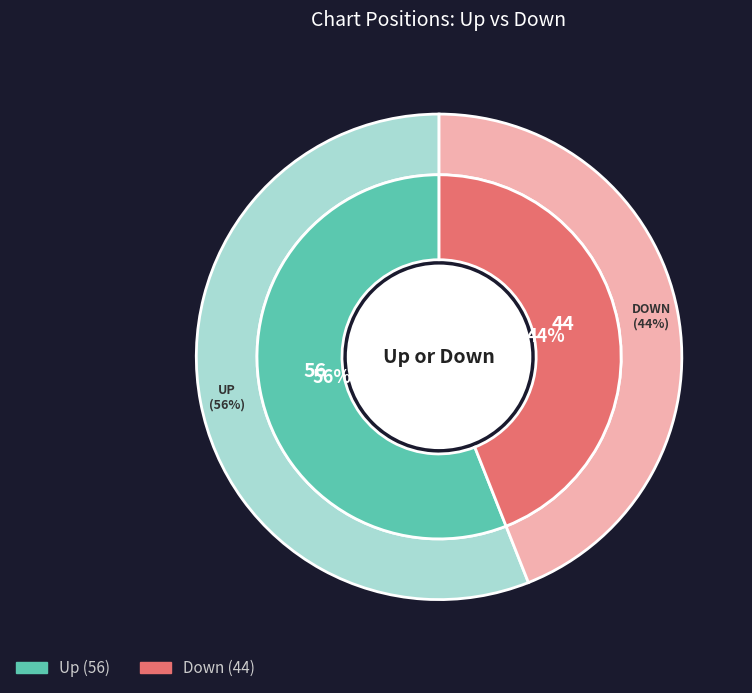

Combined, what portion of the pie is Up and Down?

100.0%